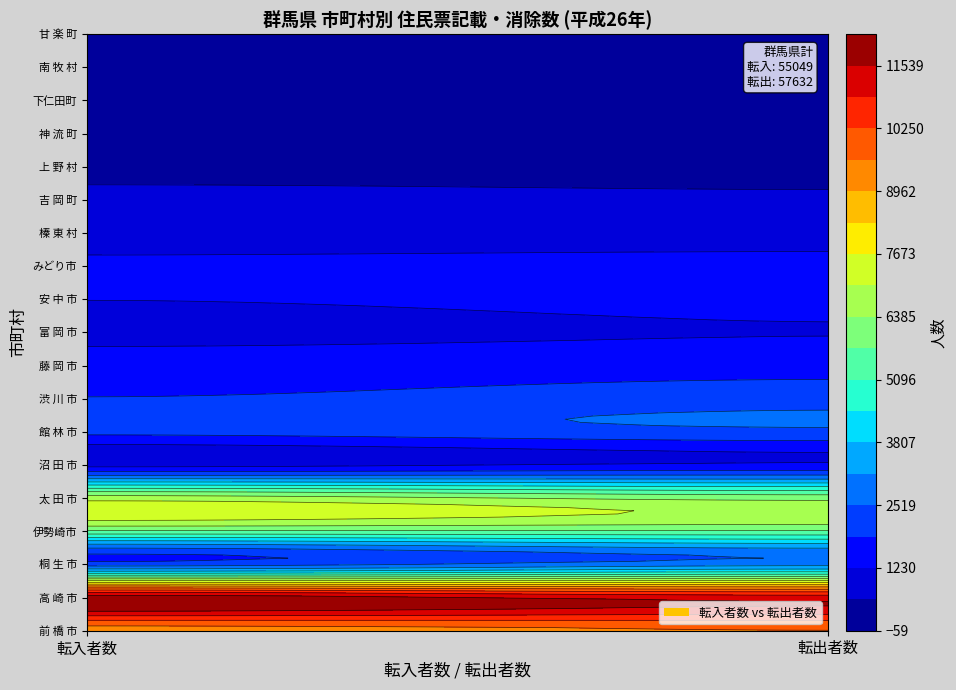

Which has a higher value, 1 or 0?

1